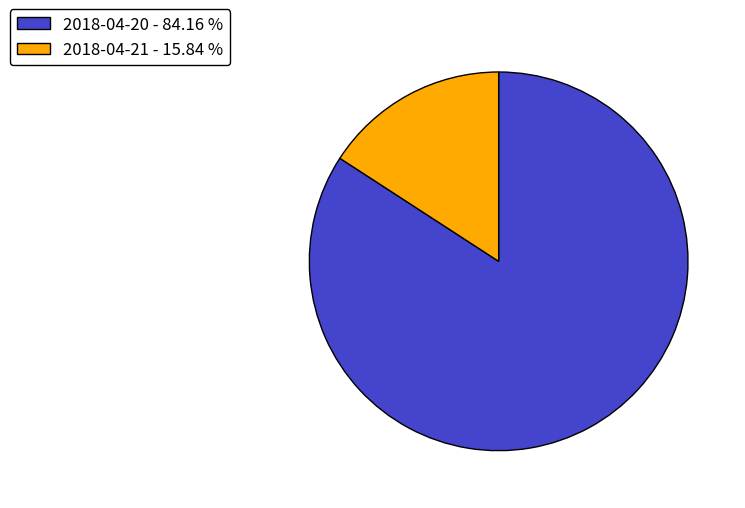

Do 2018-04-21 and 2018-04-20 together represent more than half of the pie?

Yes